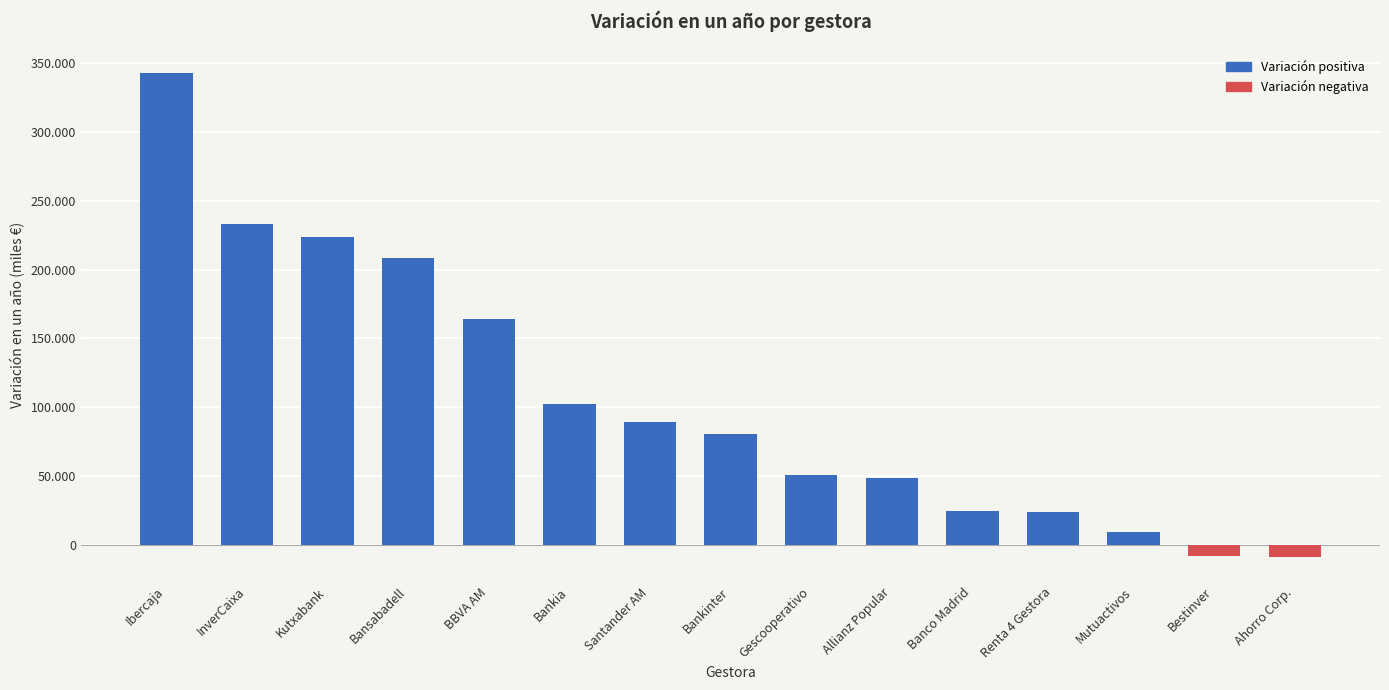

List the labels in order of value, smallest first.

Ahorro Corp., Bestinver, Mutuactivos, Renta 4 Gestora, Banco Madrid, Allianz Popular, Gescooperativo, Bankinter, Santander AM, Bankia, BBVA AM, Bansabadell, Kutxabank, InverCaixa, Ibercaja